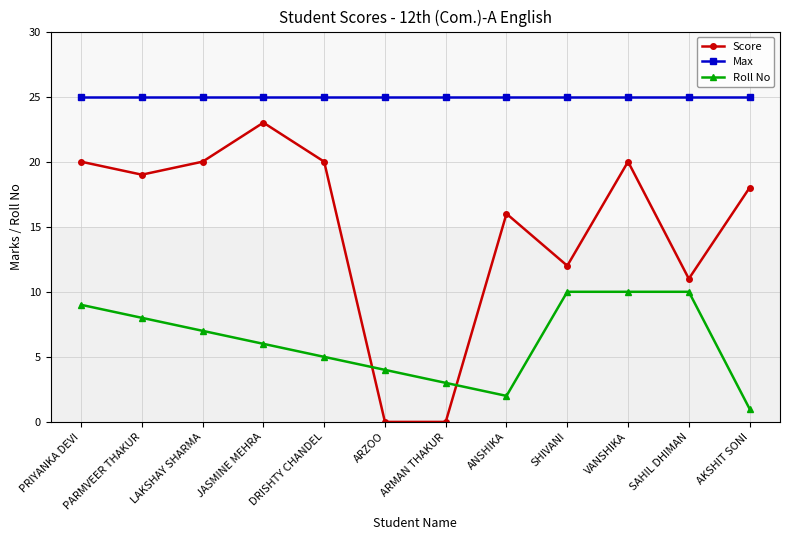

Reading left to right, list all the values displayed in this chart.

Score: 20	19	20	23	20	0	0	16	12	20	11	18
Max: 25	25	25	25	25	25	25	25	25	25	25	25
Roll No: 9	8	7	6	5	4	3	2	10	10	10	1